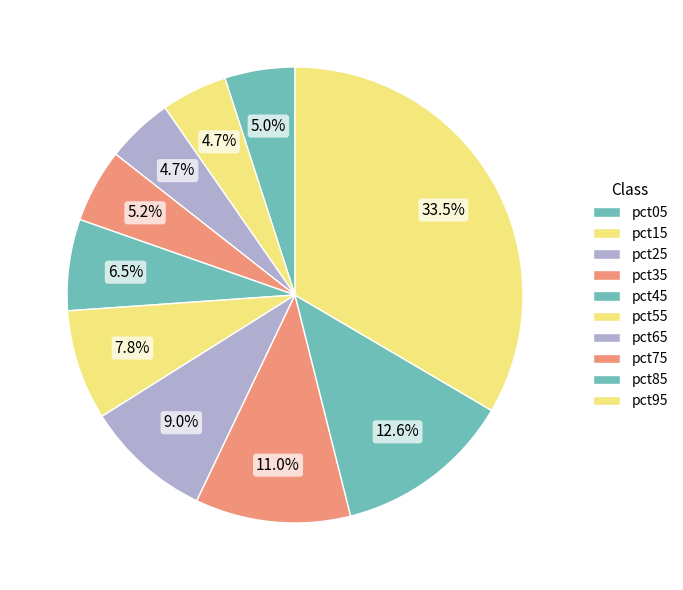

To the nearest percent, what is the combined percentage of pct35 and pct75?

16%